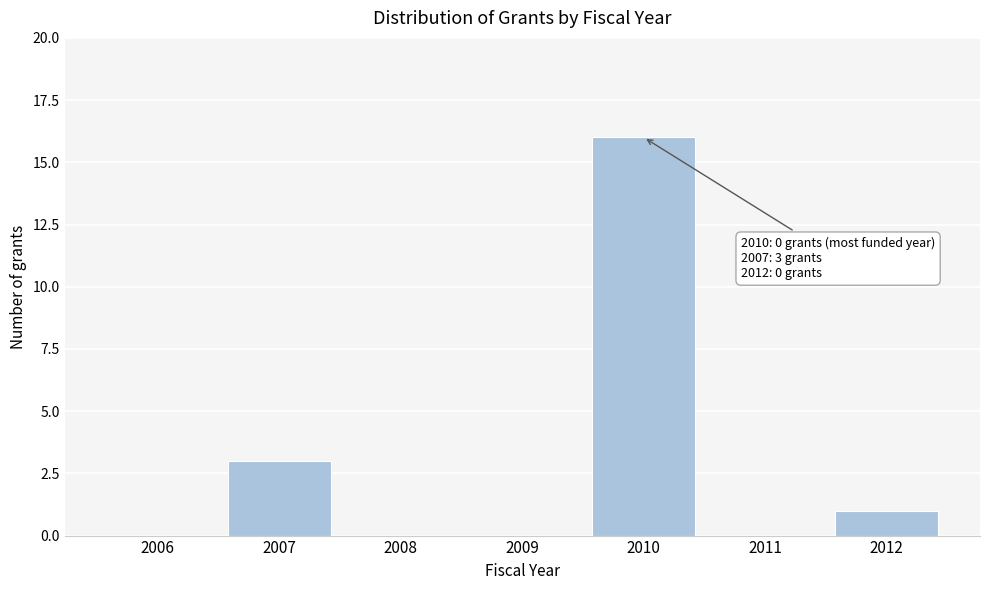

Reading left to right, transcribe all the data shown in this chart.

2006=0	2007=3	2008=0	2009=0	2010=16	2011=0	2012=1